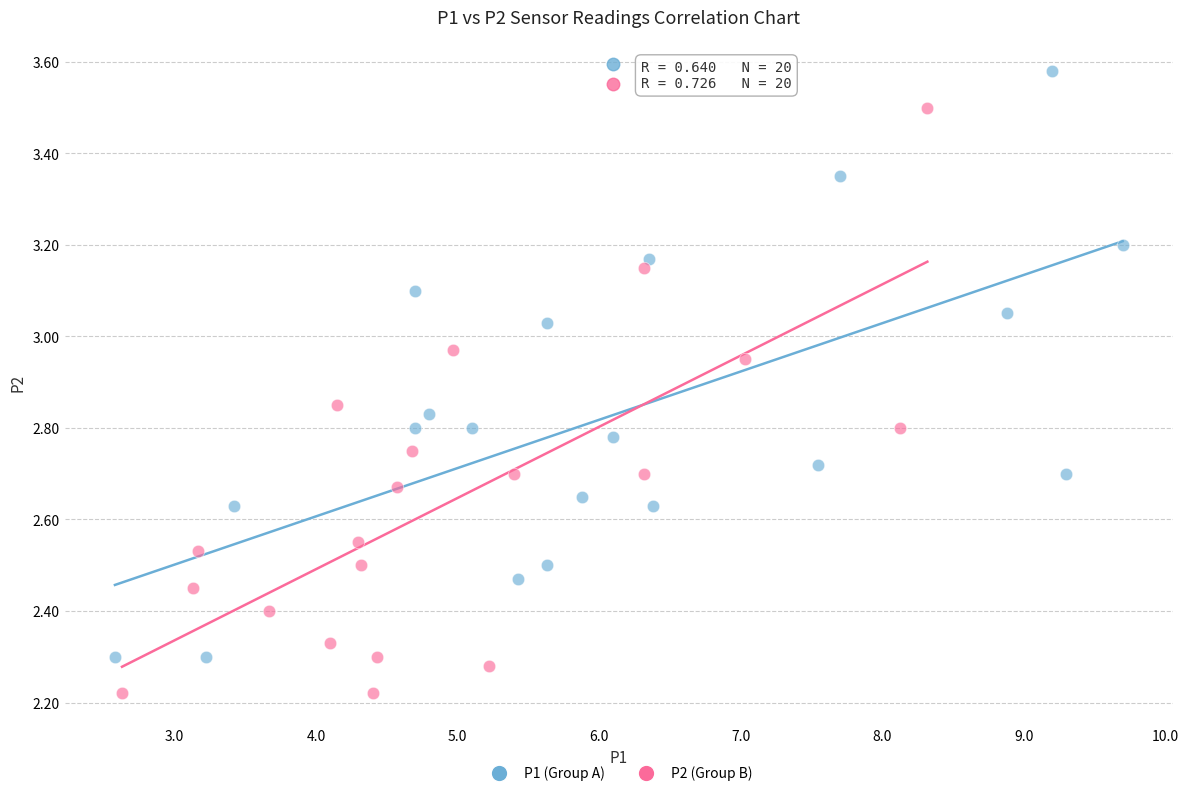

Which series contains the highest Y value?

P1 (Group A)